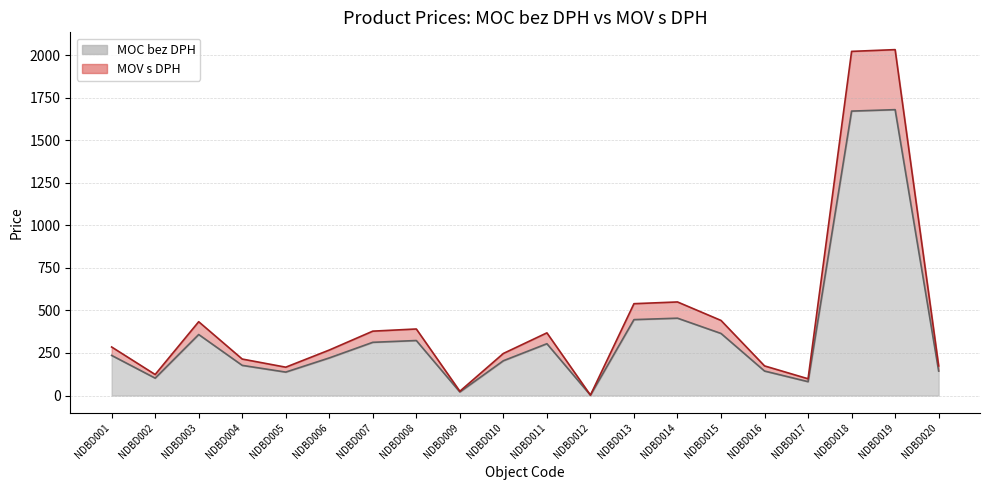

What is the difference between the maximum and minimum values in the MOC bez DPH series?

1677.3